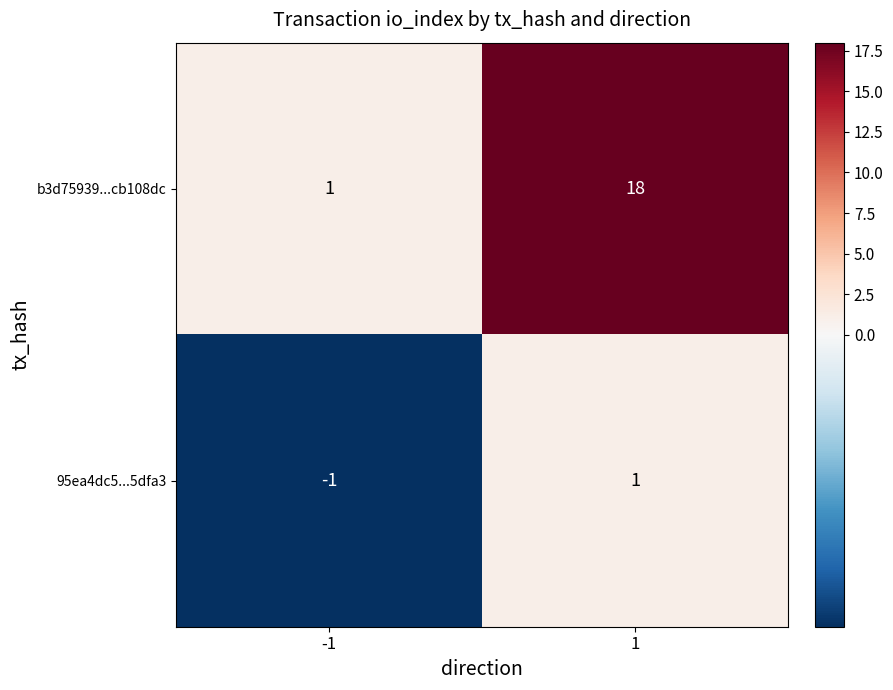

What is the highest value of the b3d75939...cb108dc series?

18